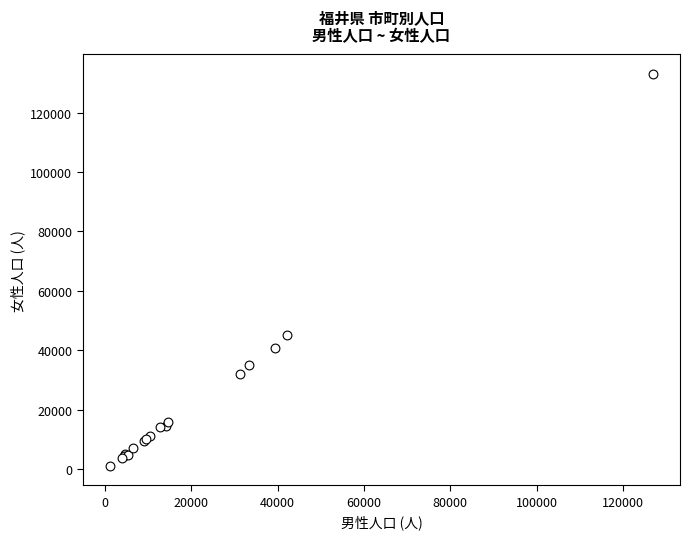

What Y value in the scatter plot is closest to 67059?

45232